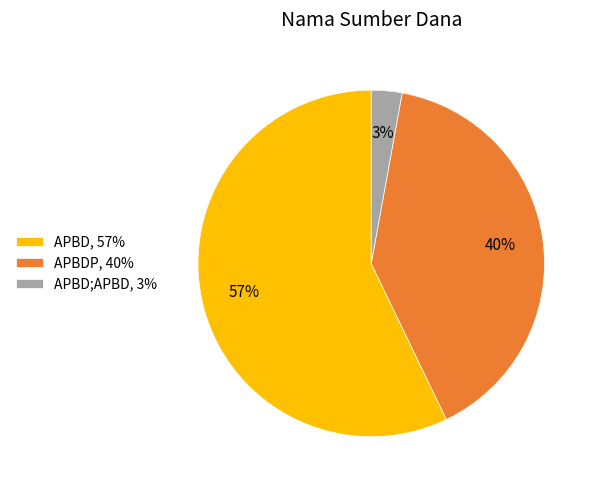

Which slice represents more than half of the pie?

APBD, 57%